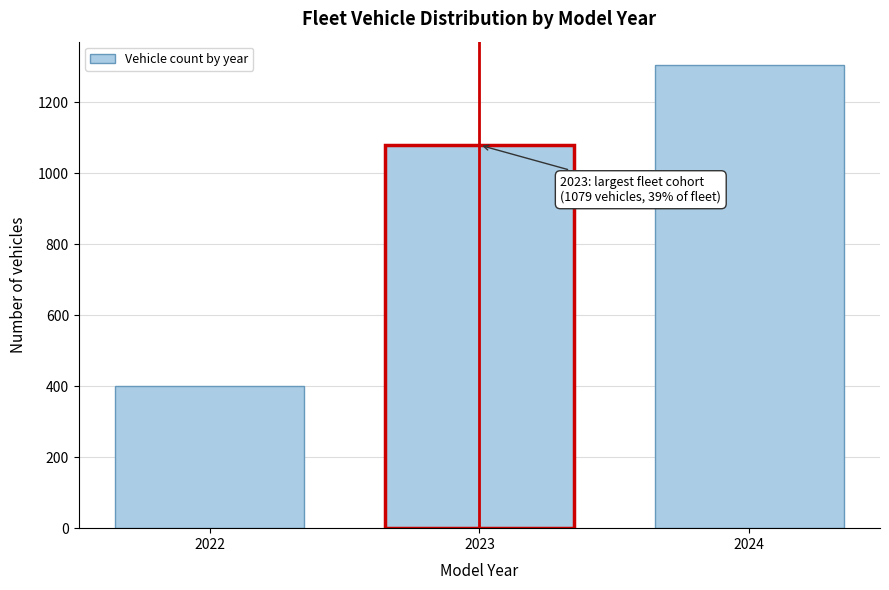

Reading right to left, what are all the values shown in this chart?

2024=1305	2023=1079	2022=400